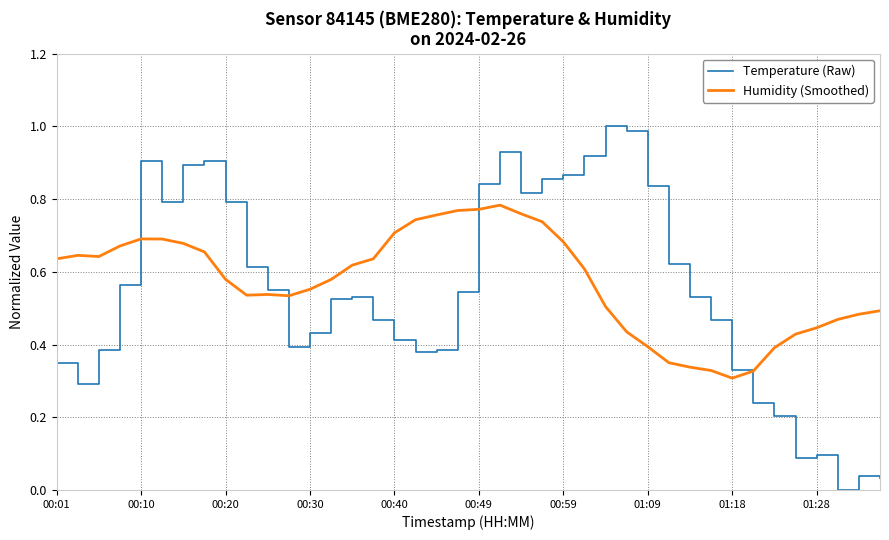

Rank the series by their maximum value, from highest to lowest.

Temperature (Raw), Humidity (Smoothed)